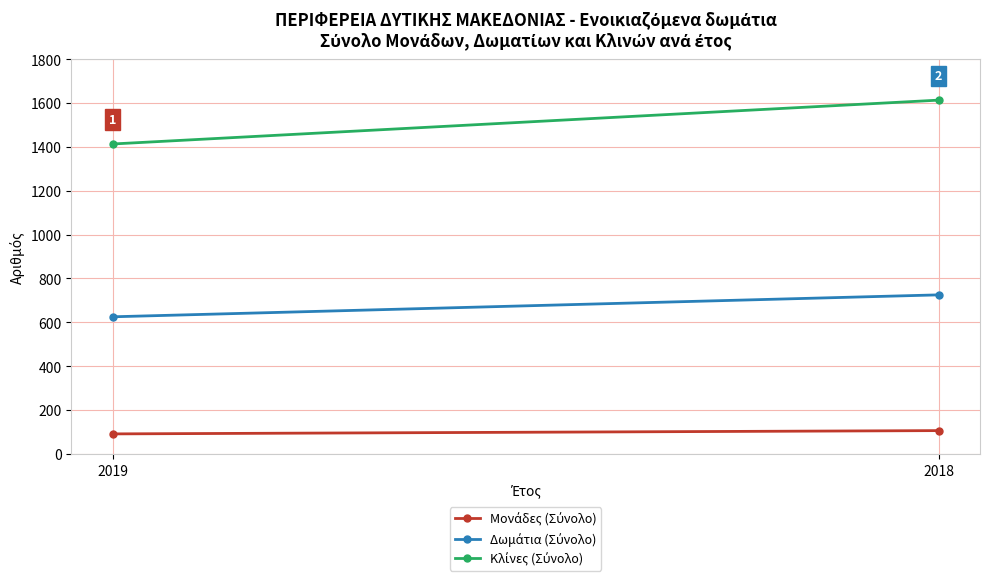

Which series changed the most between 2019 and 2018?

Κλίνες (Σύνολο)